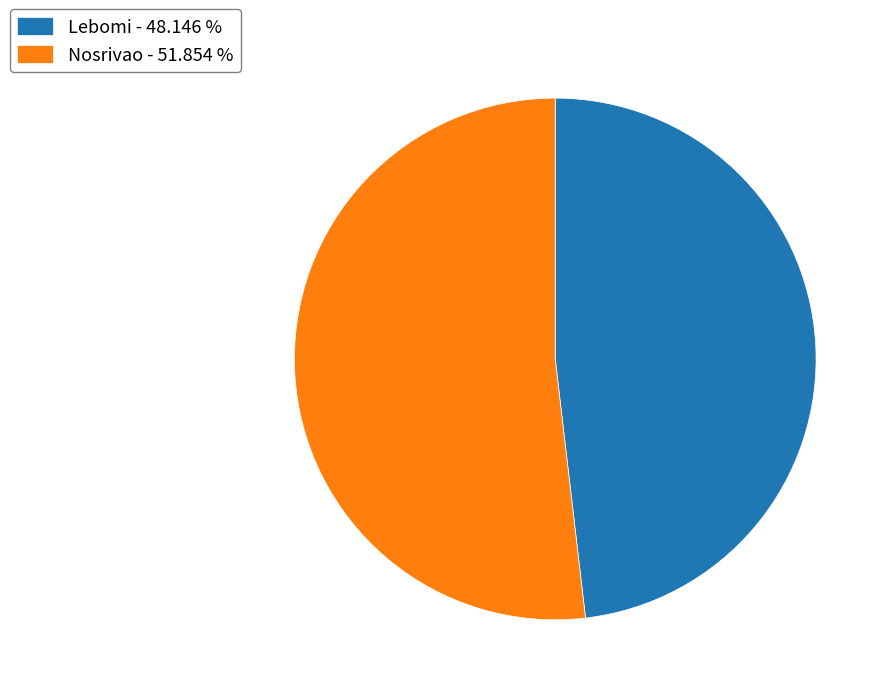

Is Nosrivao the majority of the pie?

Yes